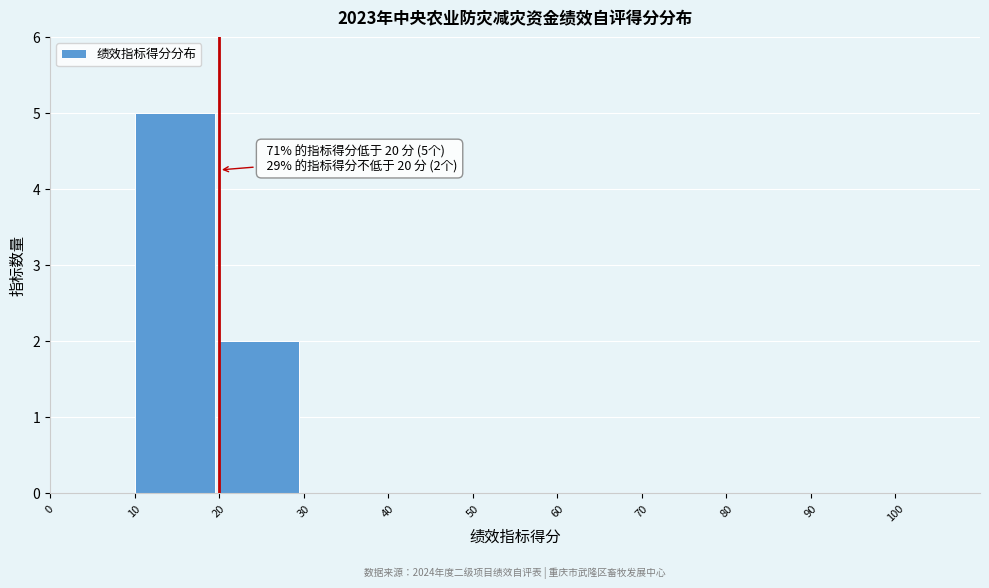

Which range on the x-axis has the tallest bar?

10 to 20